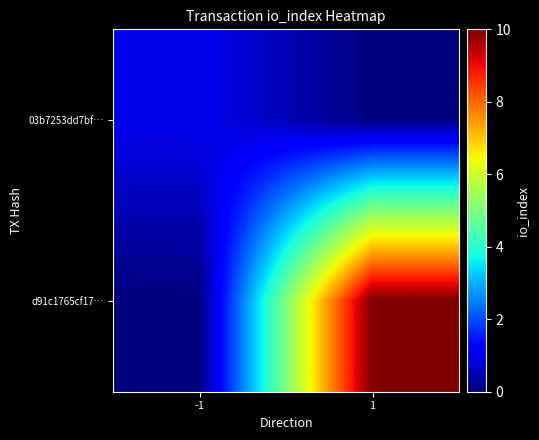

Count the number of data series in this chart.

2